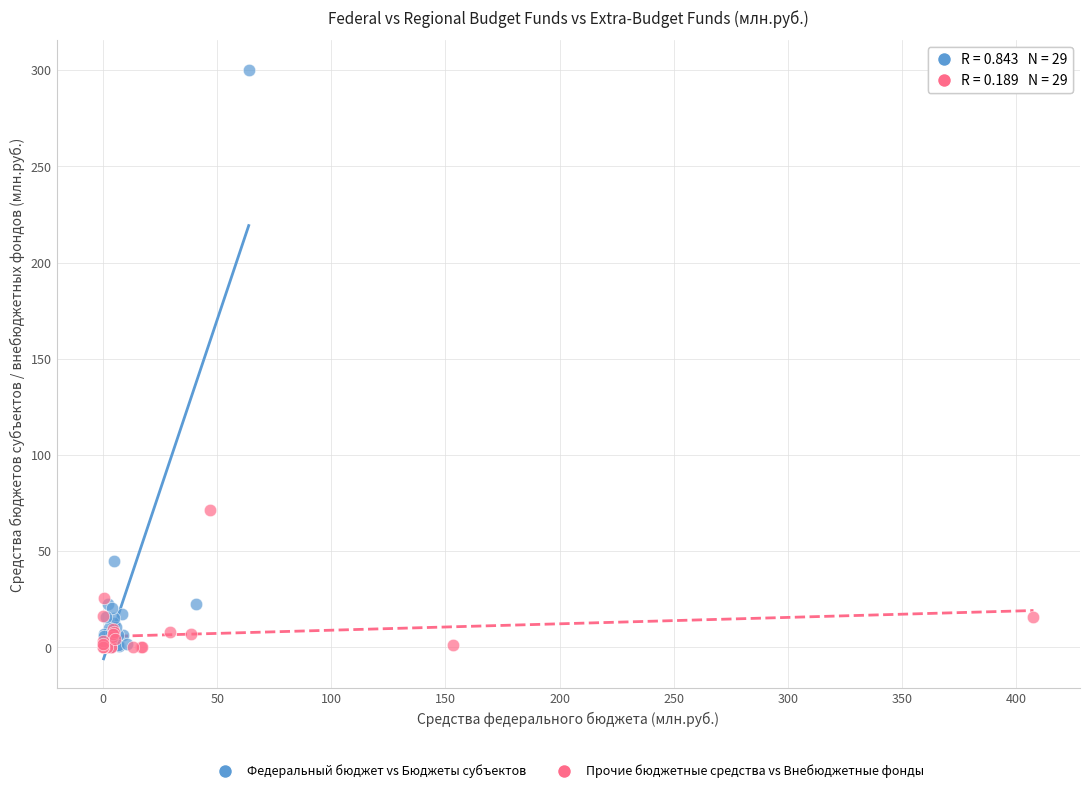

Which series has the largest Y range (max minus min)?

Федеральный бюджет vs Бюджеты субъектов